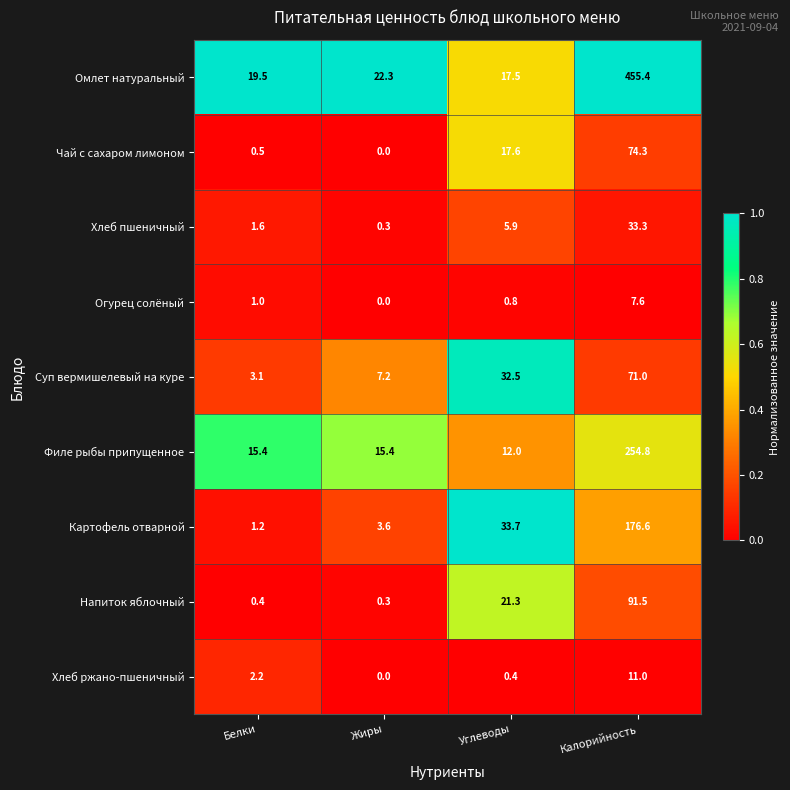

At how many categories does at least one series exceed 0?

4